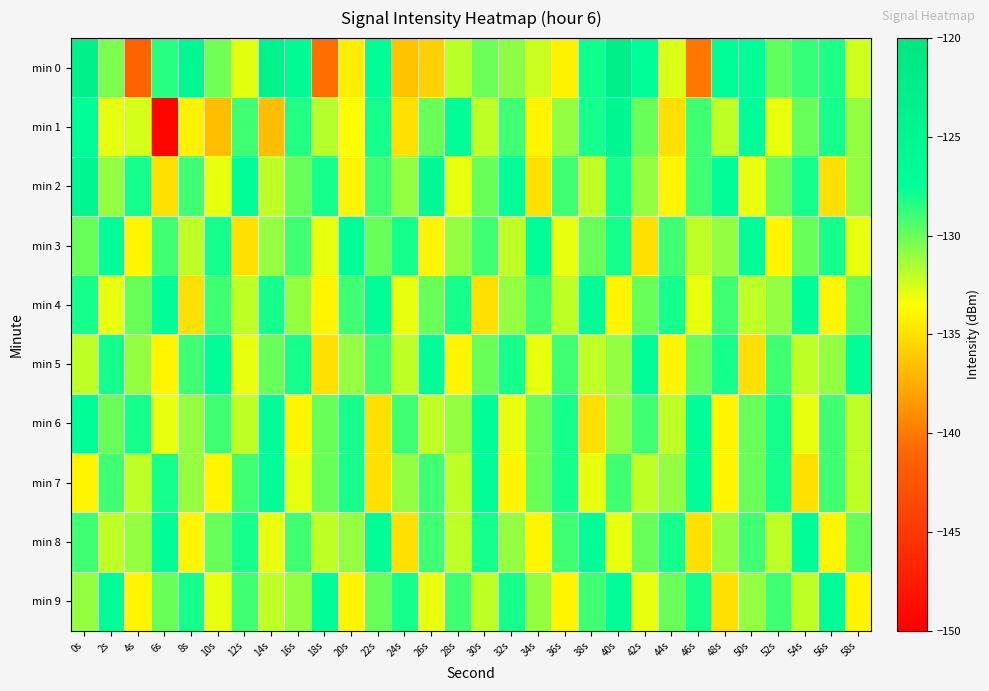

Reading left to right, list all the values displayed in this chart.

min 0: 0s=-123.2	2s=-130.4	4s=-141.2	6s=-128.4	8s=-125.4	10s=-130.2	12s=-132.9	14s=-123.9	16s=-126.3	18s=-140.6	20s=-134.3	22s=-127.4	24s=-136.4	26s=-135.8	28s=-131.9	30s=-130.0	32s=-130.8	34s=-132.3	36s=-134.1	38s=-127.9	40s=-122.9	42s=-127.3	44s=-132.7	46s=-140.2	48s=-127.3	50s=-127.3	52s=-129.8	54s=-128.8	56s=-128.2	58s=-132.4
min 1: 0s=-127.1	2s=-132.9	4s=-132.5	6s=-149.5	8s=-134.2	10s=-136.6	12s=-129.0	14s=-136.6	16s=-128.3	18s=-131.7	20s=-133.5	22s=-128.0	24s=-135.0	26s=-130.0	28s=-127.0	30s=-132.0	32s=-129.0	34s=-134.0	36s=-131.0	38s=-128.0	40s=-125.0	42s=-130.0	44s=-135.0	46s=-129.0	48s=-132.0	50s=-127.0	52s=-133.0	54s=-130.0	56s=-128.0	58s=-131.0
min 2: 0s=-125.0	2s=-131.0	4s=-128.0	6s=-135.0	8s=-129.0	10s=-133.0	12s=-127.0	14s=-132.0	16s=-130.0	18s=-128.0	20s=-134.0	22s=-129.0	24s=-131.0	26s=-126.0	28s=-133.0	30s=-130.0	32s=-127.0	34s=-135.0	36s=-129.0	38s=-132.0	40s=-128.0	42s=-131.0	44s=-134.0	46s=-129.0	48s=-127.0	50s=-133.0	52s=-130.0	54s=-128.0	56s=-135.0	58s=-131.0
min 3: 0s=-130.0	2s=-127.0	4s=-134.0	6s=-129.0	8s=-132.0	10s=-128.0	12s=-135.0	14s=-131.0	16s=-129.0	18s=-133.0	20s=-127.0	22s=-130.0	24s=-128.0	26s=-134.0	28s=-131.0	30s=-129.0	32s=-132.0	34s=-127.0	36s=-133.0	38s=-130.0	40s=-128.0	42s=-135.0	44s=-129.0	46s=-132.0	48s=-131.0	50s=-127.0	52s=-134.0	54s=-130.0	56s=-128.0	58s=-133.0
min 4: 0s=-128.0	2s=-133.0	4s=-130.0	6s=-127.0	8s=-135.0	10s=-129.0	12s=-132.0	14s=-128.0	16s=-131.0	18s=-134.0	20s=-129.0	22s=-127.0	24s=-133.0	26s=-130.0	28s=-128.0	30s=-135.0	32s=-131.0	34s=-129.0	36s=-132.0	38s=-127.0	40s=-134.0	42s=-130.0	44s=-128.0	46s=-133.0	48s=-129.0	50s=-132.0	52s=-131.0	54s=-127.0	56s=-134.0	58s=-130.0
min 5: 0s=-132.0	2s=-128.0	4s=-131.0	6s=-134.0	8s=-129.0	10s=-127.0	12s=-133.0	14s=-130.0	16s=-128.0	18s=-135.0	20s=-131.0	22s=-129.0	24s=-132.0	26s=-127.0	28s=-134.0	30s=-130.0	32s=-128.0	34s=-133.0	36s=-129.0	38s=-132.0	40s=-131.0	42s=-127.0	44s=-134.0	46s=-130.0	48s=-128.0	50s=-135.0	52s=-129.0	54s=-132.0	56s=-131.0	58s=-127.0
min 6: 0s=-127.0	2s=-130.0	4s=-128.0	6s=-133.0	8s=-131.0	10s=-129.0	12s=-132.0	14s=-127.0	16s=-134.0	18s=-130.0	20s=-128.0	22s=-135.0	24s=-129.0	26s=-132.0	28s=-131.0	30s=-127.0	32s=-133.0	34s=-130.0	36s=-128.0	38s=-135.0	40s=-131.0	42s=-129.0	44s=-132.0	46s=-127.0	48s=-134.0	50s=-130.0	52s=-128.0	54s=-133.0	56s=-129.0	58s=-132.0
min 7: 0s=-134.0	2s=-129.0	4s=-132.0	6s=-128.0	8s=-131.0	10s=-134.0	12s=-129.0	14s=-127.0	16s=-133.0	18s=-130.0	20s=-128.0	22s=-135.0	24s=-131.0	26s=-129.0	28s=-132.0	30s=-127.0	32s=-134.0	34s=-130.0	36s=-128.0	38s=-133.0	40s=-129.0	42s=-132.0	44s=-131.0	46s=-127.0	48s=-134.0	50s=-130.0	52s=-128.0	54s=-135.0	56s=-129.0	58s=-132.0
min 8: 0s=-129.0	2s=-132.0	4s=-131.0	6s=-127.0	8s=-134.0	10s=-130.0	12s=-128.0	14s=-133.0	16s=-129.0	18s=-132.0	20s=-131.0	22s=-127.0	24s=-135.0	26s=-129.0	28s=-132.0	30s=-128.0	32s=-131.0	34s=-134.0	36s=-129.0	38s=-127.0	40s=-133.0	42s=-130.0	44s=-128.0	46s=-135.0	48s=-131.0	50s=-129.0	52s=-132.0	54s=-127.0	56s=-134.0	58s=-130.0
min 9: 0s=-131.0	2s=-127.0	4s=-134.0	6s=-130.0	8s=-128.0	10s=-133.0	12s=-129.0	14s=-132.0	16s=-131.0	18s=-127.0	20s=-134.0	22s=-130.0	24s=-128.0	26s=-133.0	28s=-129.0	30s=-132.0	32s=-128.0	34s=-131.0	36s=-134.0	38s=-129.0	40s=-127.0	42s=-133.0	44s=-130.0	46s=-128.0	48s=-135.0	50s=-131.0	52s=-129.0	54s=-132.0	56s=-127.0	58s=-134.0